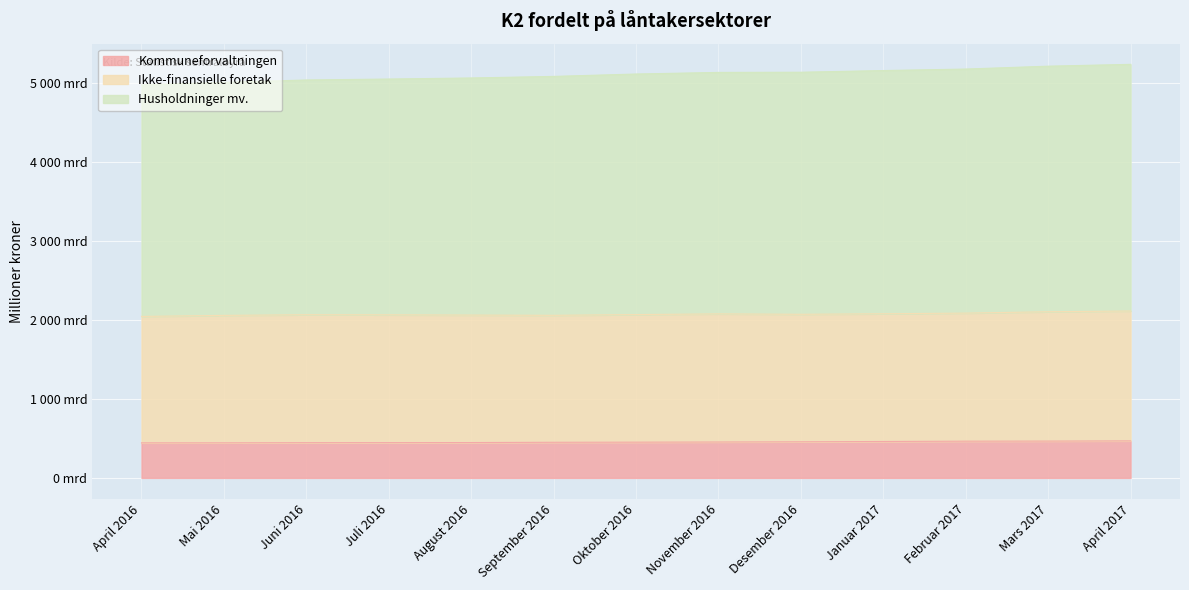

True or false: Kommuneforvaltningen and Husholdninger mv. cross at least once.

False